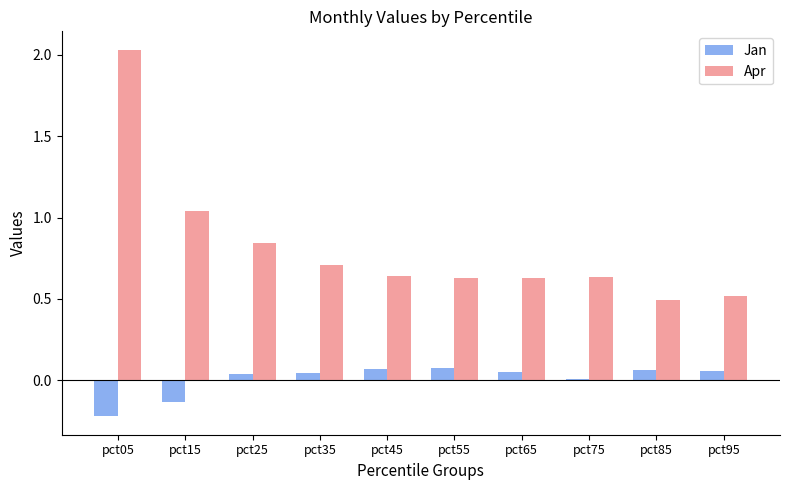

Are the bars horizontal?

No